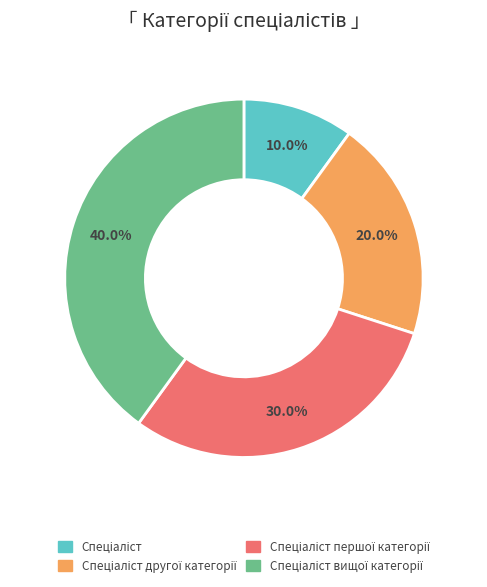

Is there a majority slice in this chart?

No